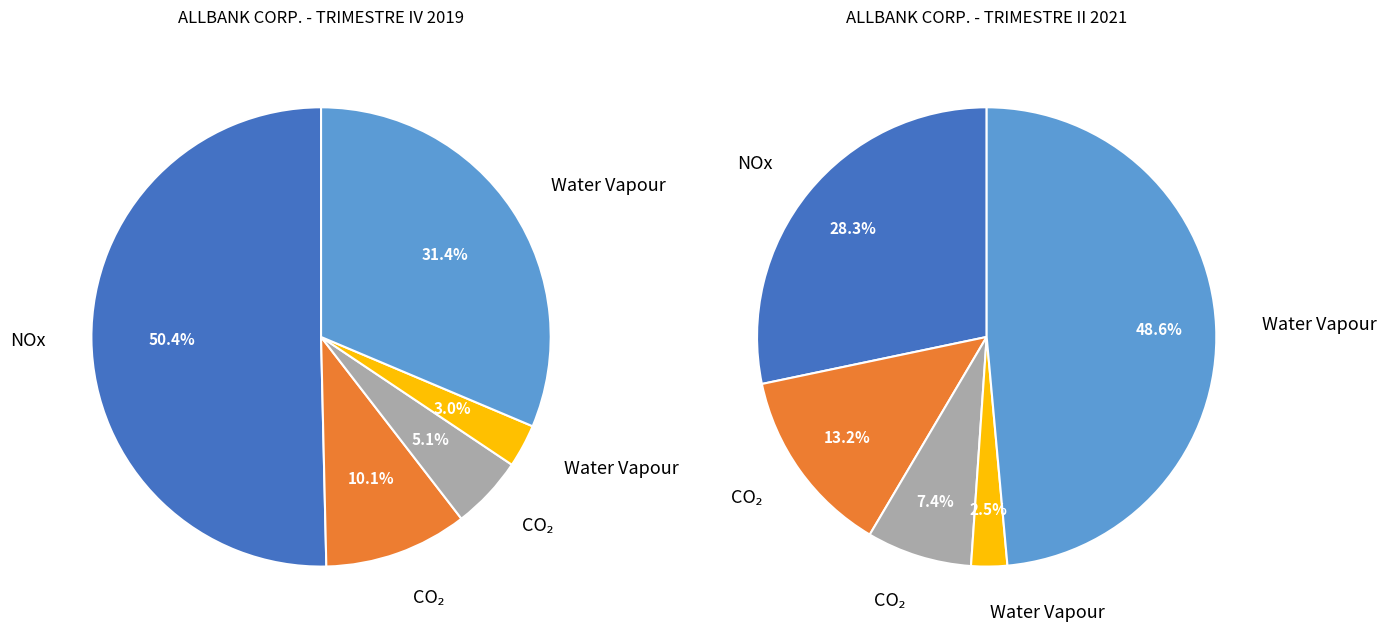

Is there any slice that represents more than half of the pie?

Yes